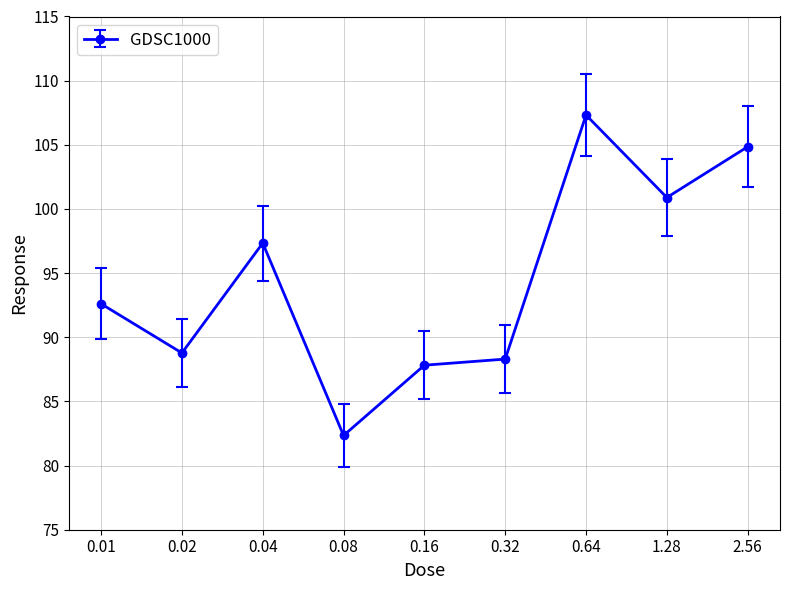

How many points are higher than both their immediate neighbors (excluding endpoints)?

2